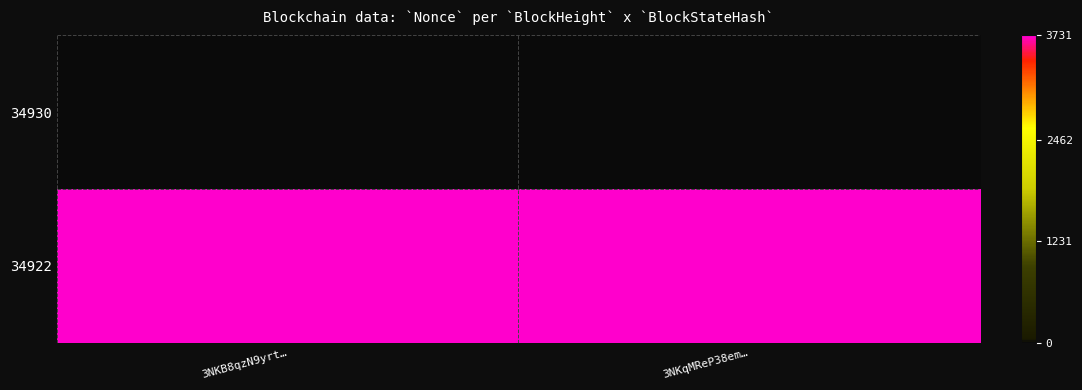

Rank the series by their maximum value, from lowest to highest.

34930, 34922